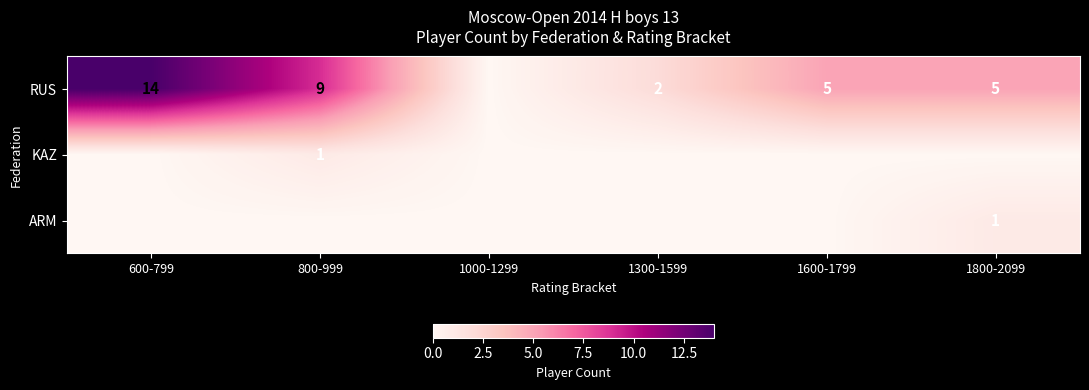

Which category has the lowest value across all series?

1000-1299